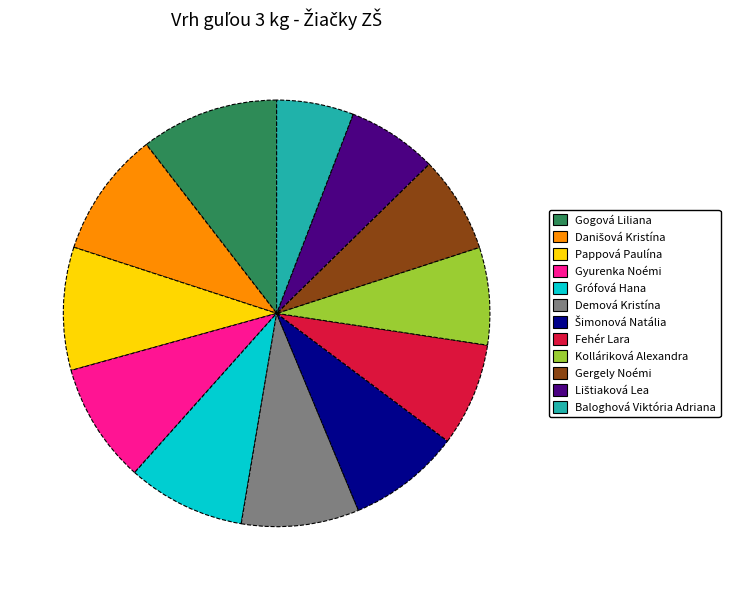

Is there a majority slice in this chart?

No